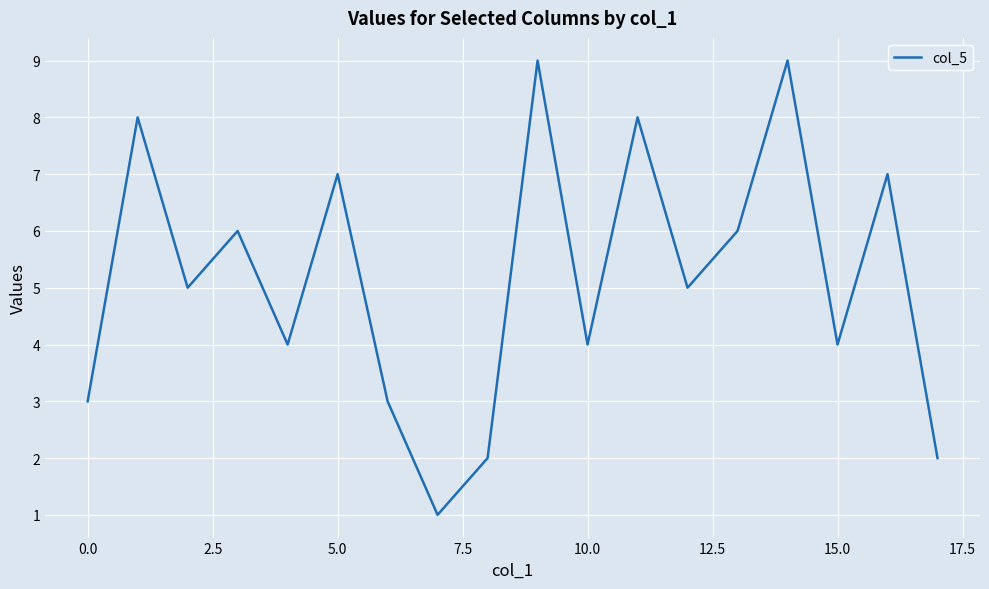

What is the difference between the maximum and minimum values?

8